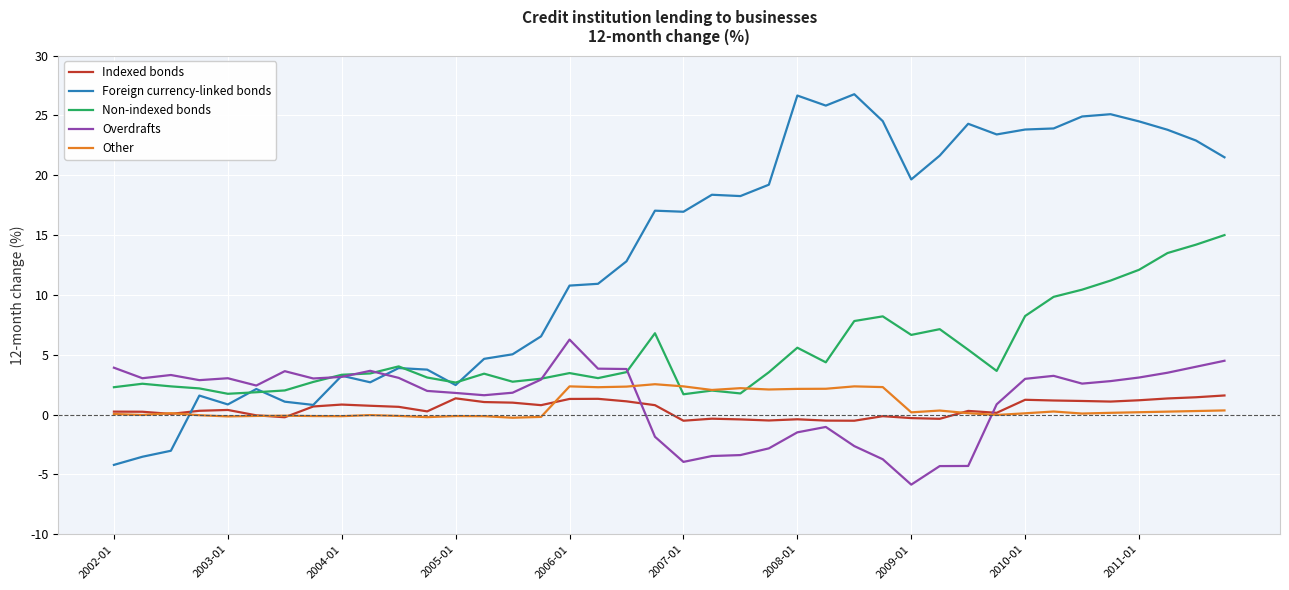

True or false: Foreign currency-linked bonds and Indexed bonds intersect in this chart.

True